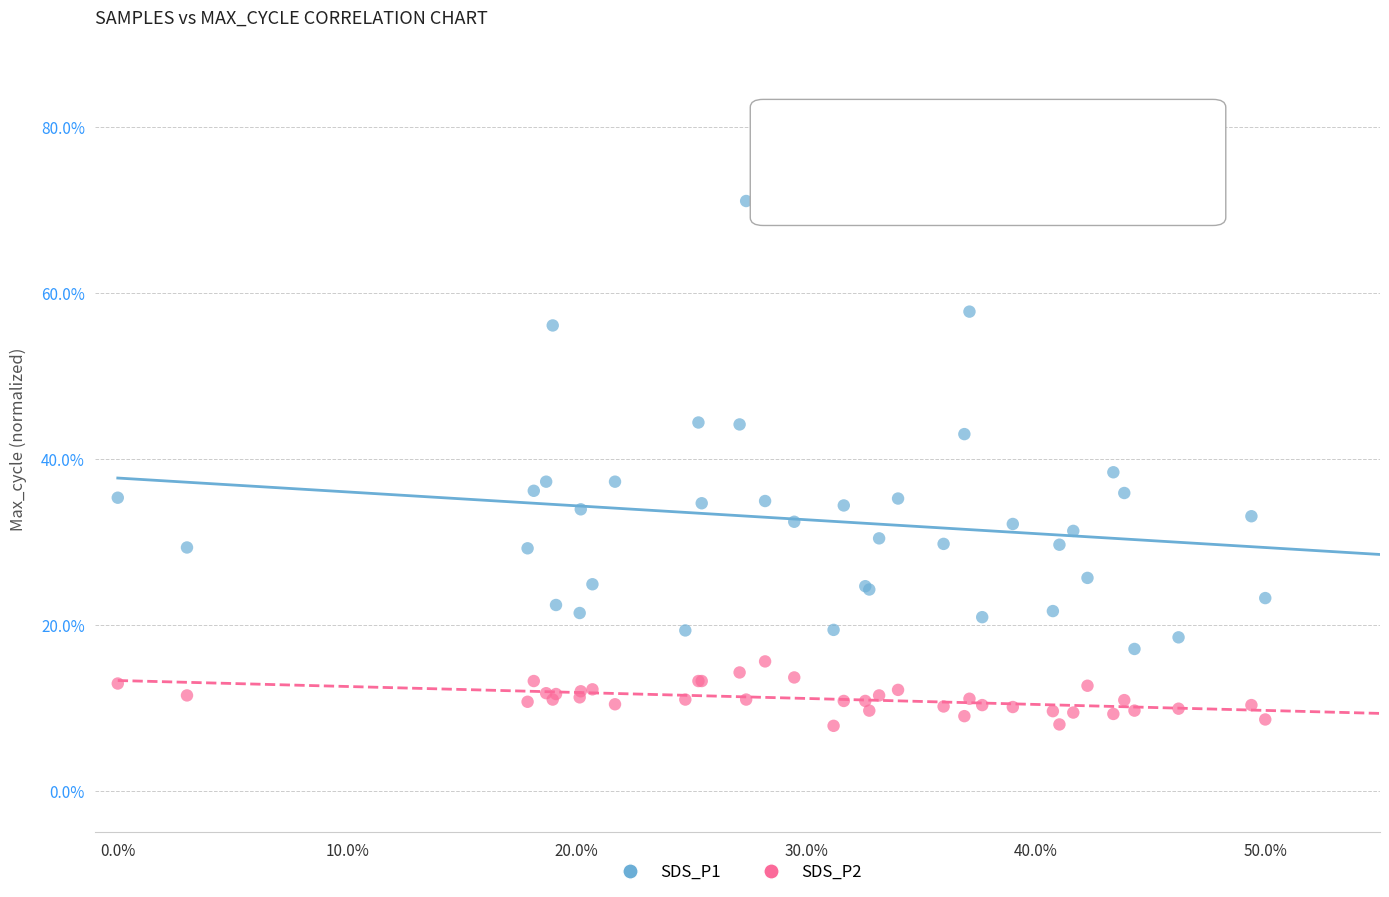

What are all the series names shown in the legend?

SDS_P1, SDS_P2